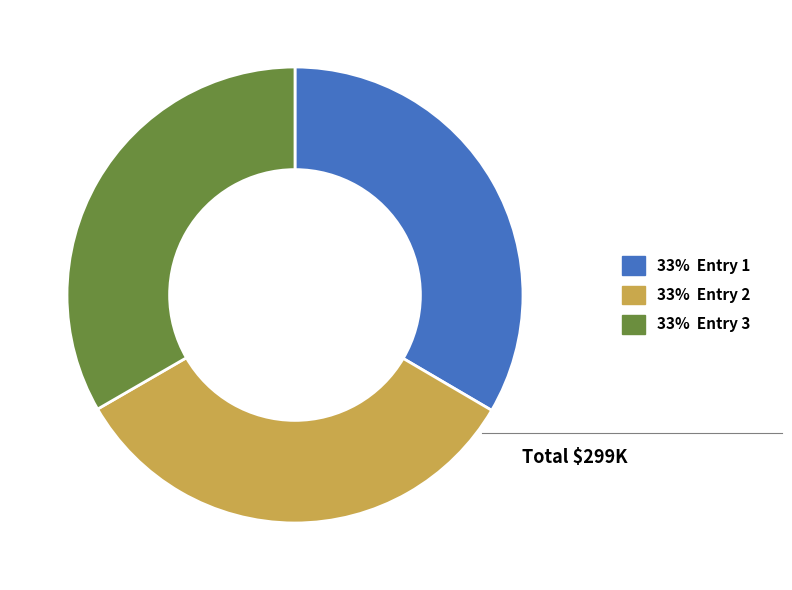

Does any single category account for the majority?

No